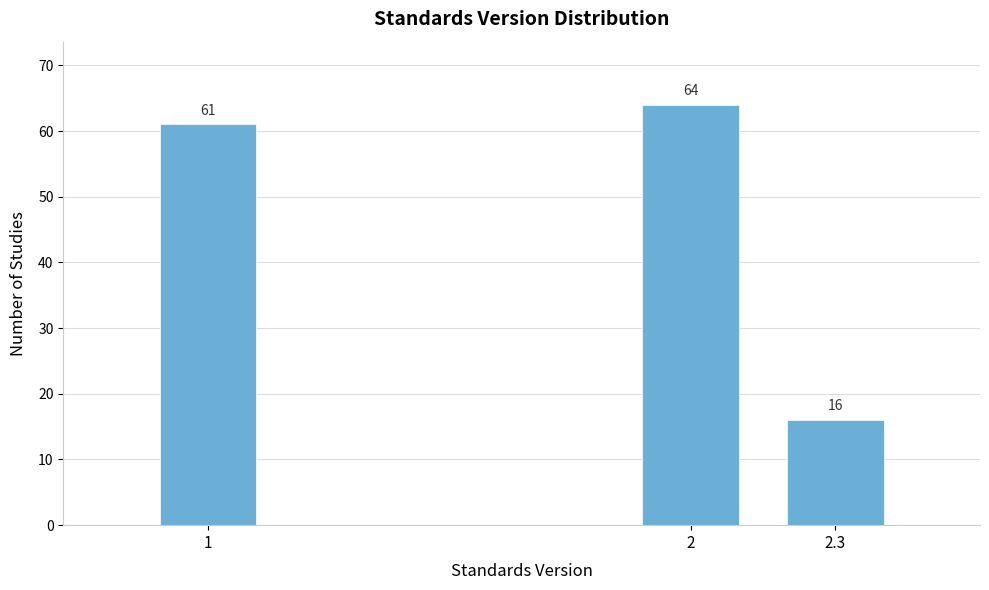

Reading right to left, extract all data points from this chart.

16	64	61